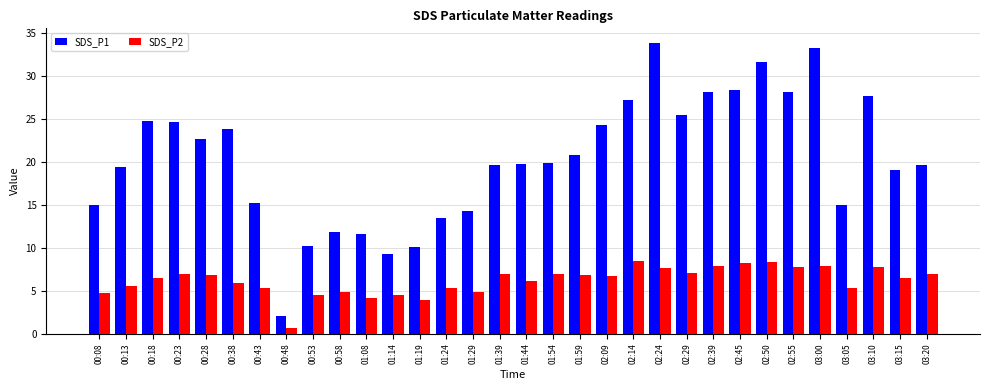

Rank the series by their average value, from lowest to highest.

SDS_P2, SDS_P1